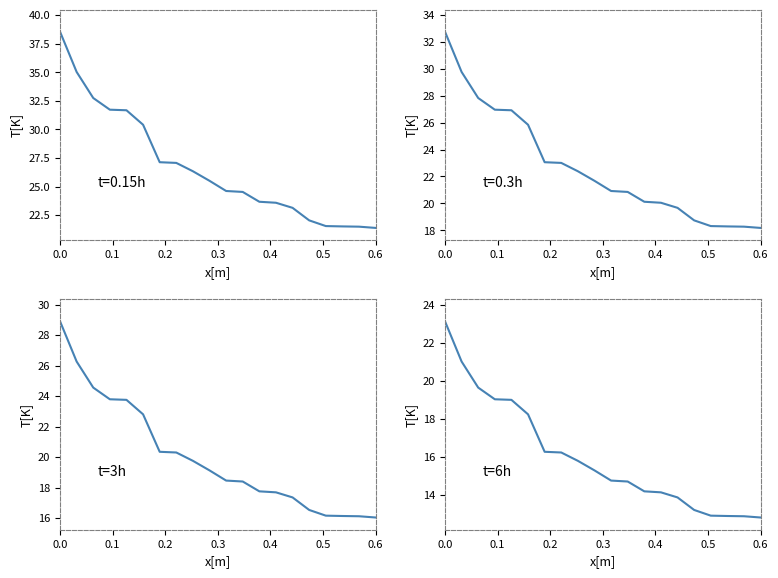

How many data points are less than 15?

10